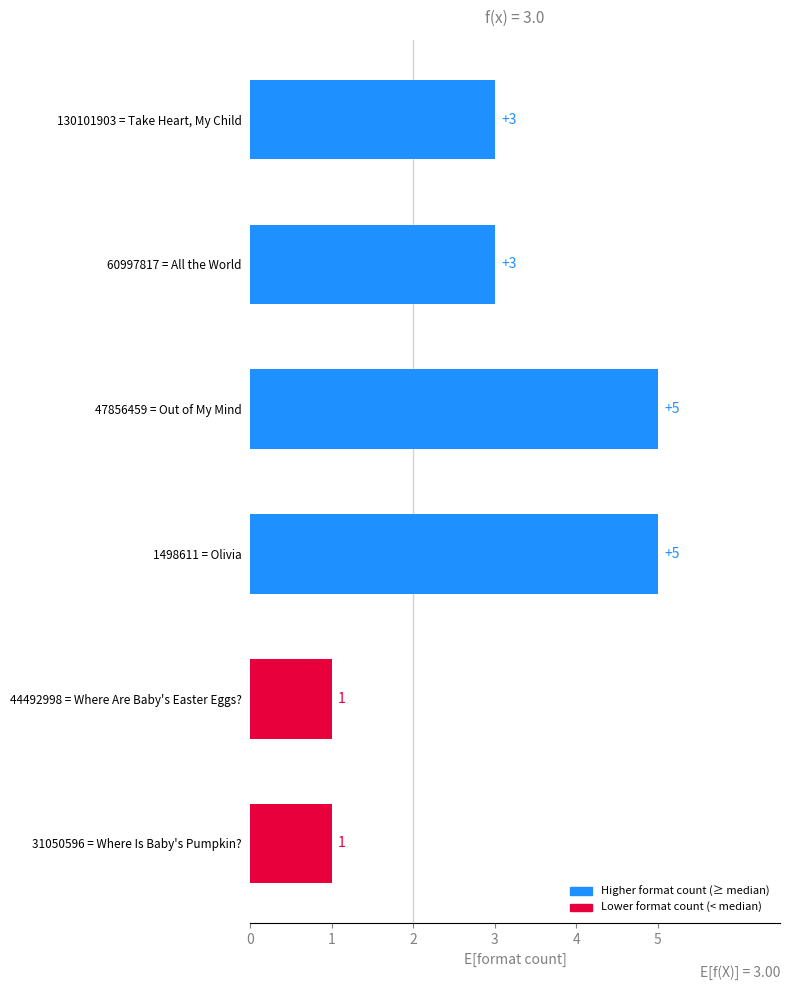

Are the bars grouped side by side (vs. stacked)?

No